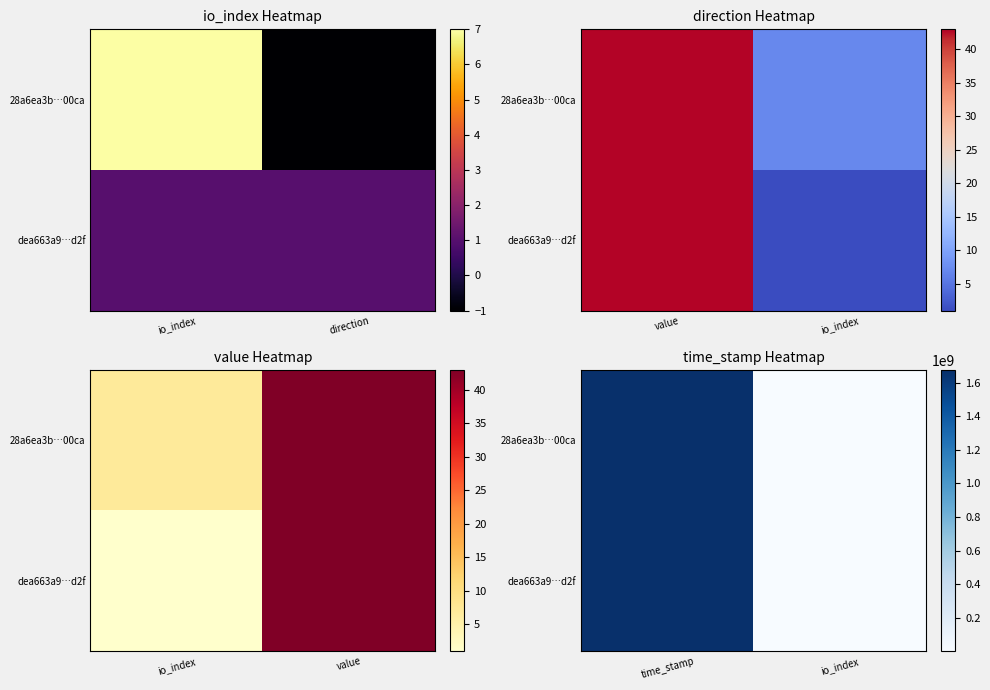

Between time_stamp and io_index, which series saw the biggest shift?

28a6ea3b…00ca